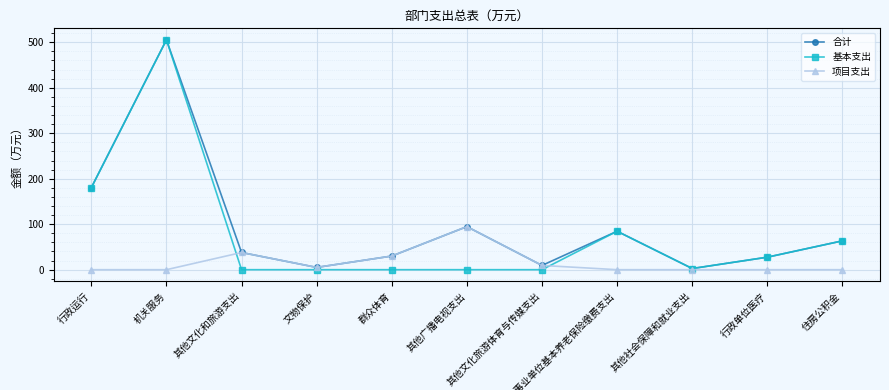

How many values in the 项目支出 series exceed 0?

5